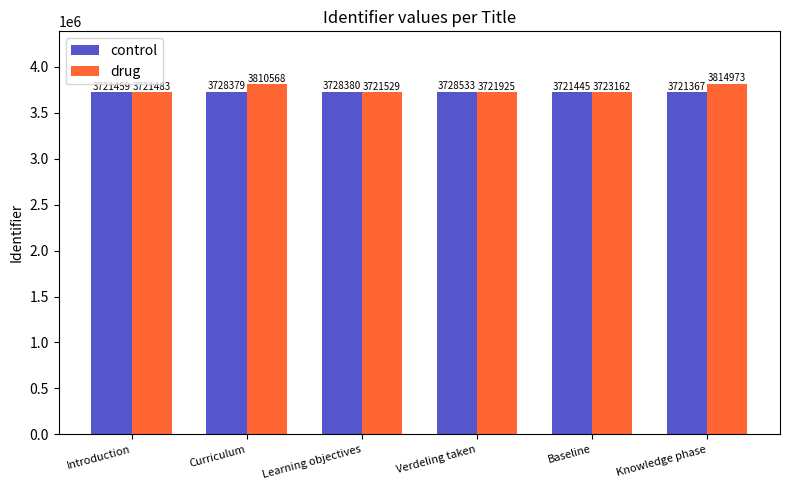

Does the chart contain stacked bars?

No